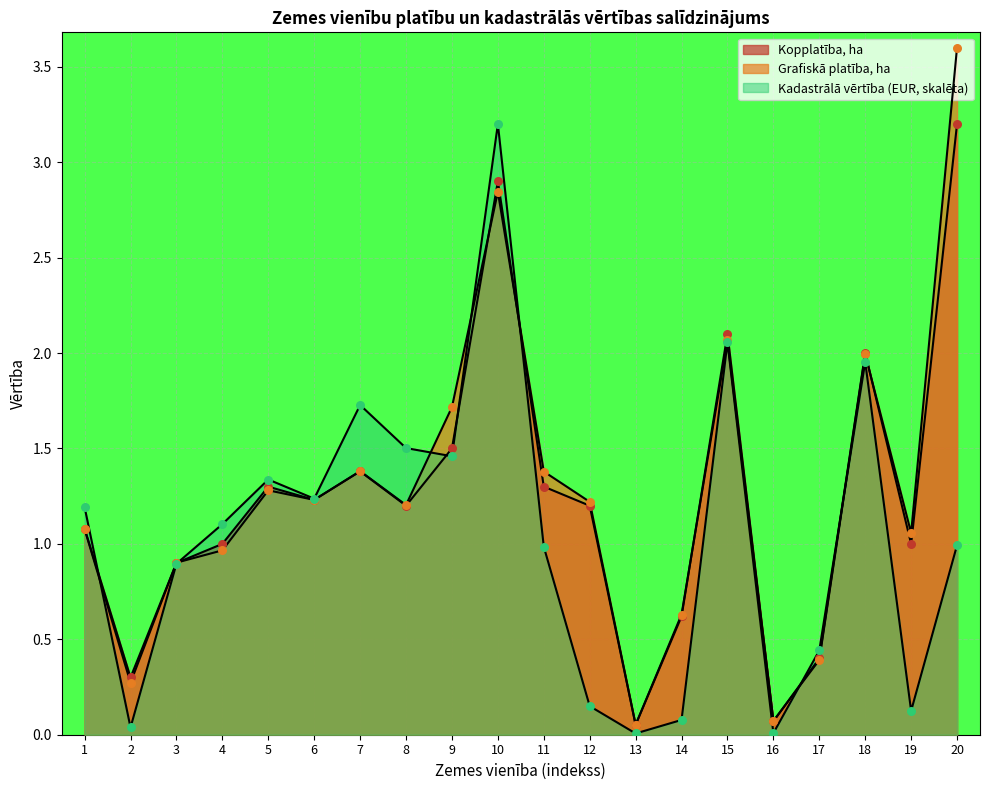

Which series reaches the maximum Y coordinate?

Grafiskā platība, ha